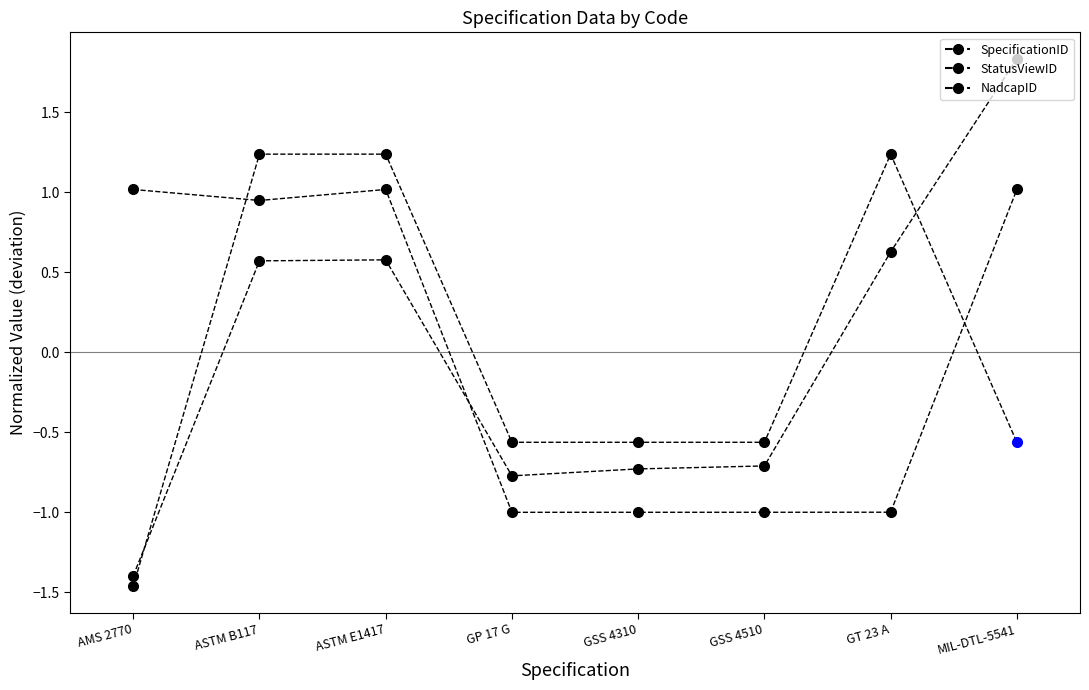

Where is the first local maximum for SpecificationID?

ASTM E1417